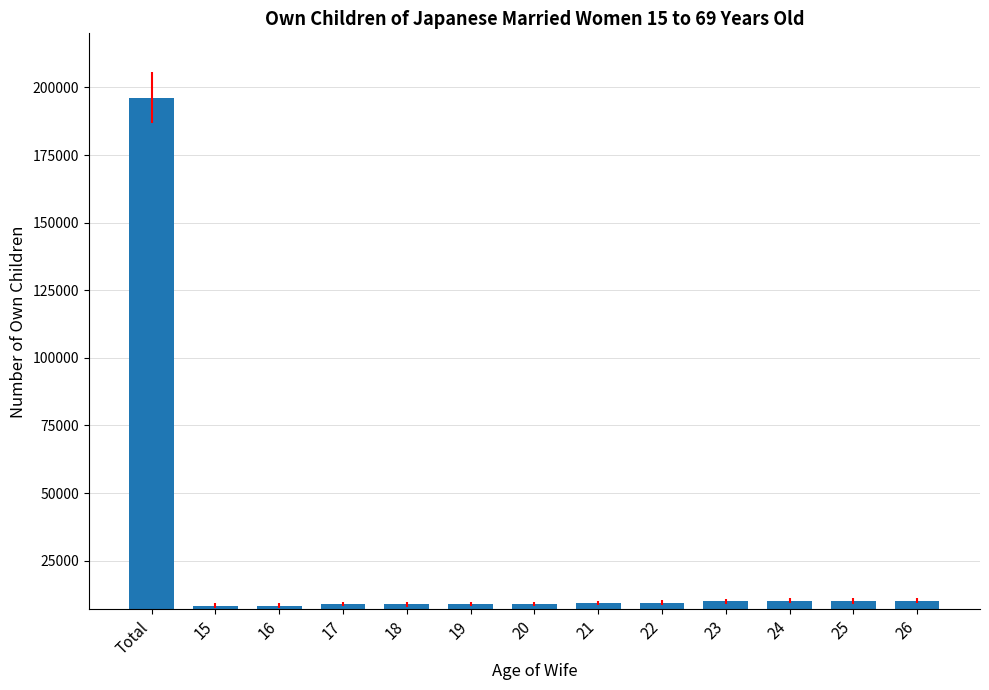

Which label corresponds to the largest value in the chart?

Total